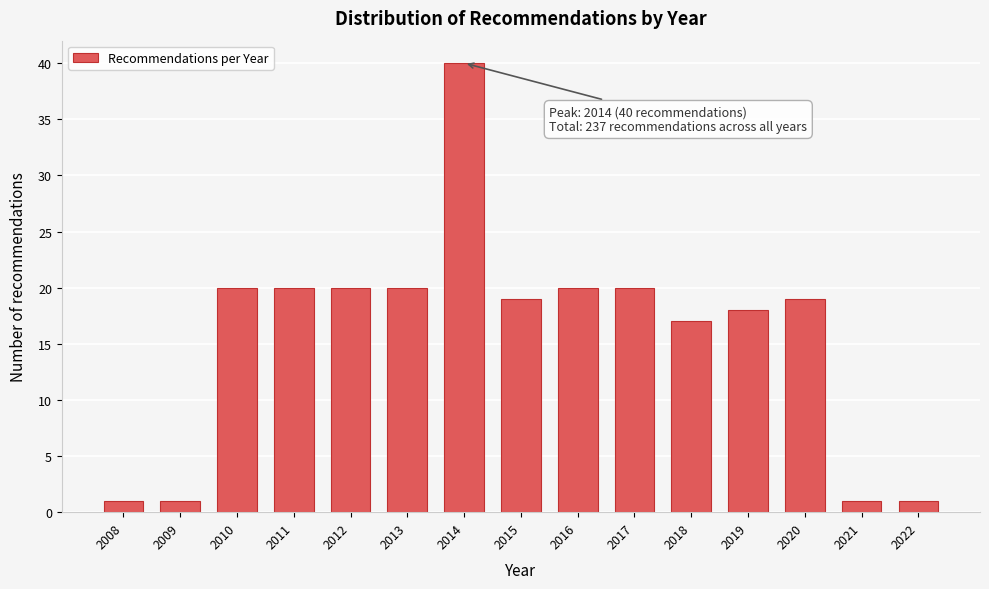

Reading left to right, extract all data points from this chart.

1	1	20	20	20	20	40	19	20	20	17	18	19	1	1